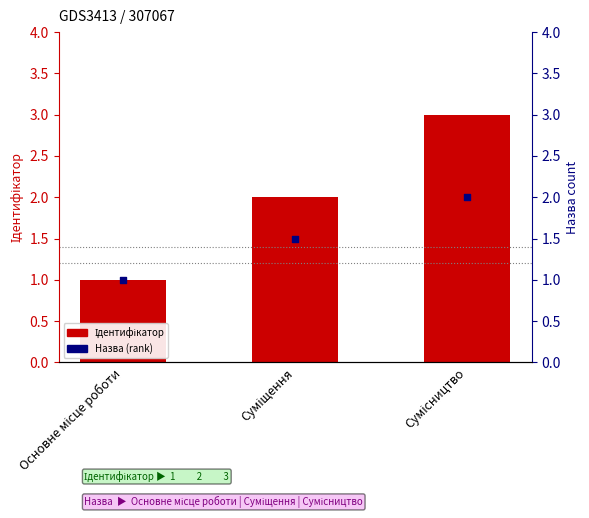

Which series contains the lowest Y value?

Ідентифікатор